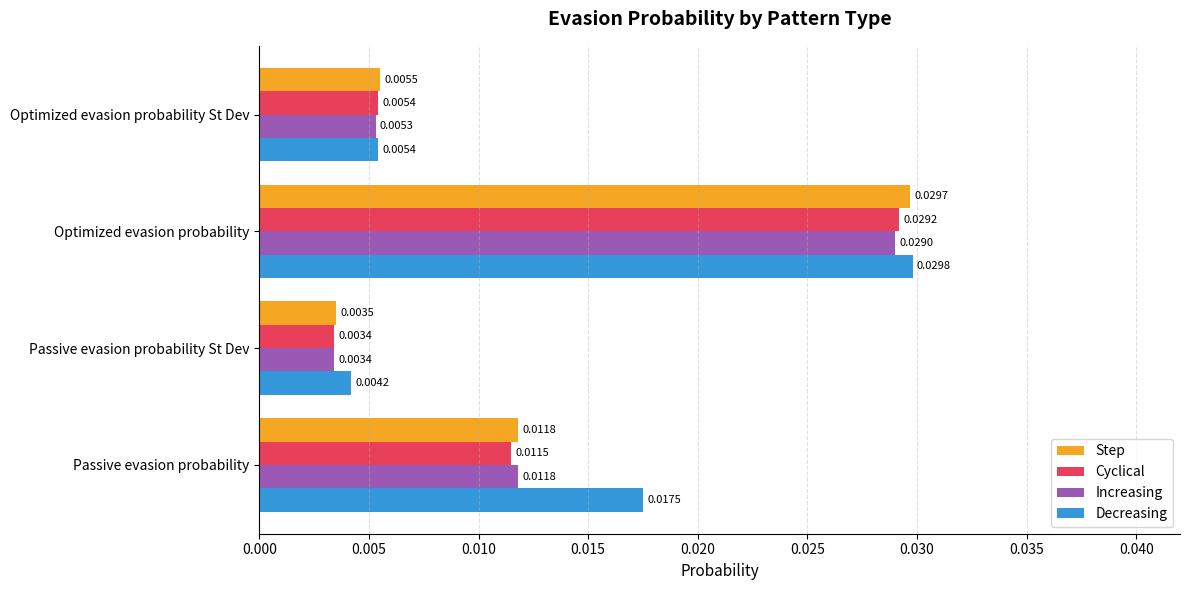

Which series changed the most between Passive evasion probability and Passive evasion probability St Dev?

Decreasing